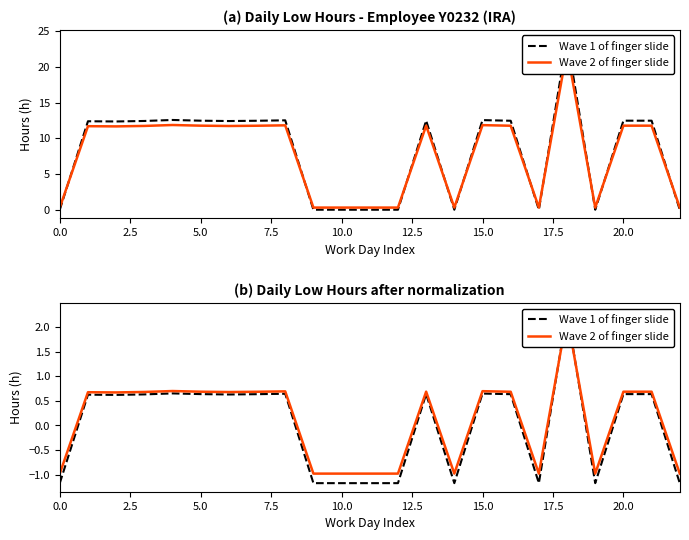

Reading left to right, list all the values displayed in this chart.

Wave 1 of finger slide: -1.2	0.6	0.6	0.6	0.7	0.6	0.6	0.6	0.6	-1.2	-1.2	-1.2	-1.2	0.6	-1.2	0.6	0.6	-1.2	2.3	-1.2	0.6	0.6	-1.2
Wave 2 of finger slide: -1.0	0.7	0.7	0.7	0.7	0.7	0.7	0.7	0.7	-1.0	-1.0	-1.0	-1.0	0.7	-1.0	0.7	0.7	-1.0	2.2	-1.0	0.7	0.7	-1.0